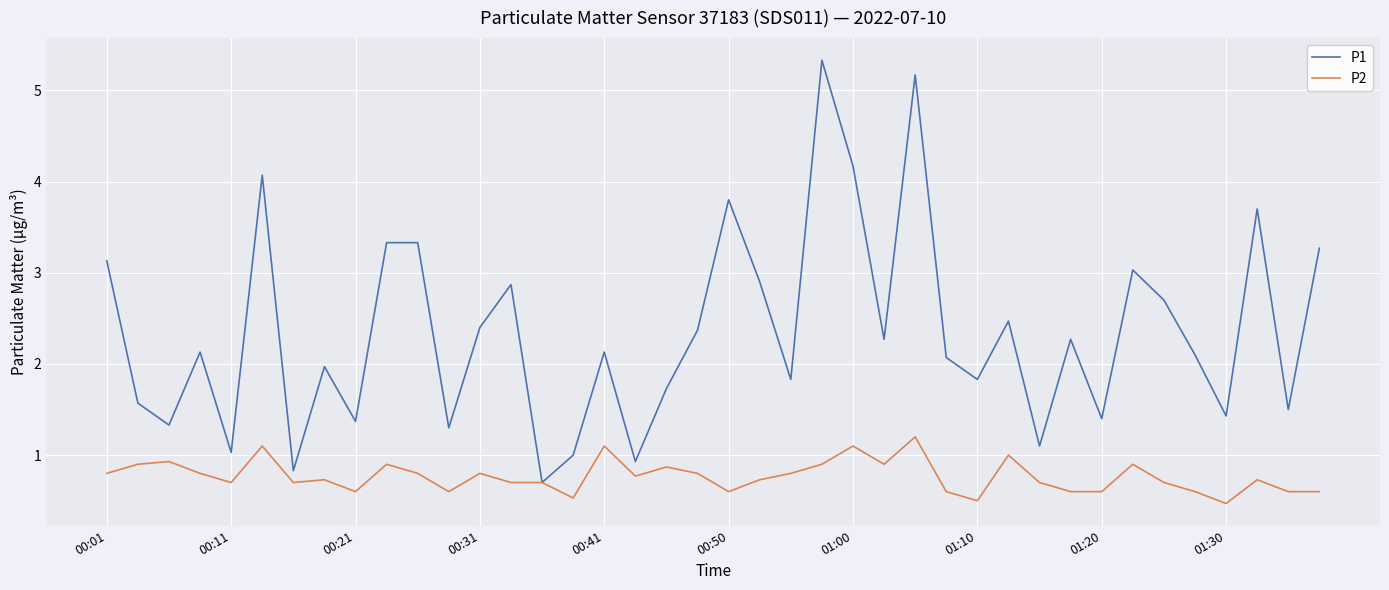

List the series in order of their peak value, lowest first.

P2, P1